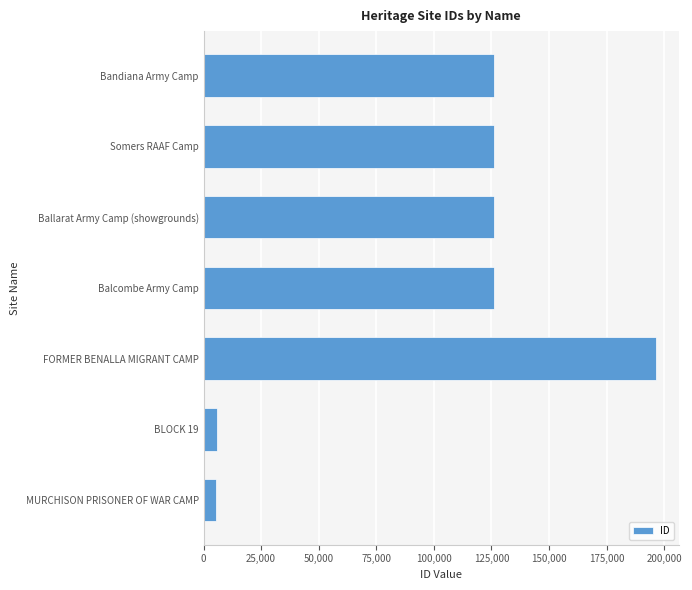

Approximately how many times larger is the value at Somers RAAF Camp compared to FORMER BENALLA MIGRANT CAMP?

0.6